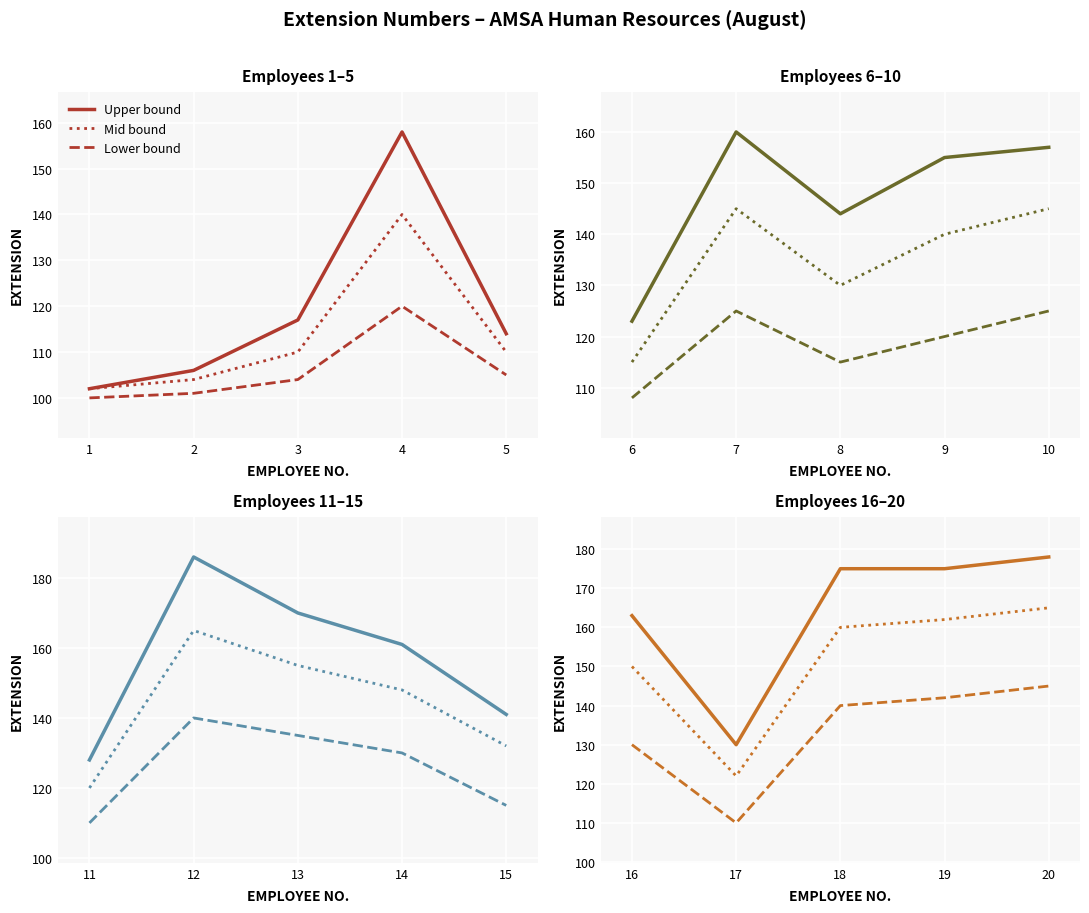

What is the value of the Lower bound point at the 3rd from the left?

140